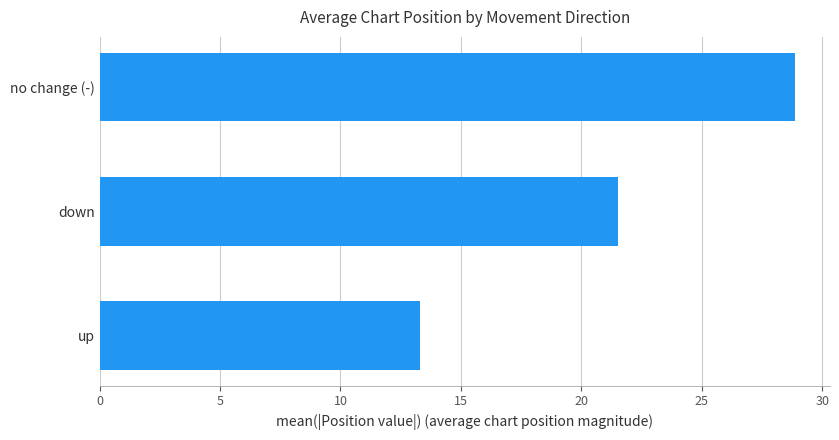

The value at up is 13.3. True or false?

True